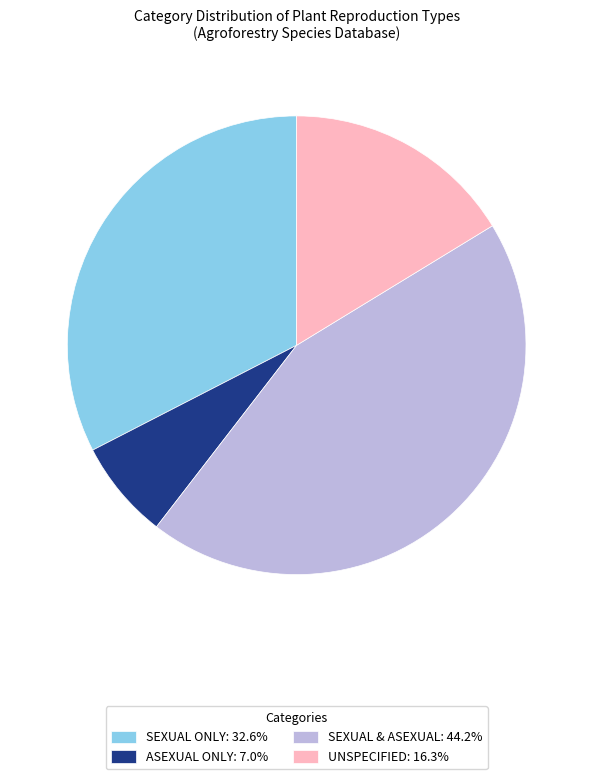

Approximately how many times larger is the value at UNSPECIFIED: 16.3% compared to ASEXUAL ONLY: 7.0%?

2.3